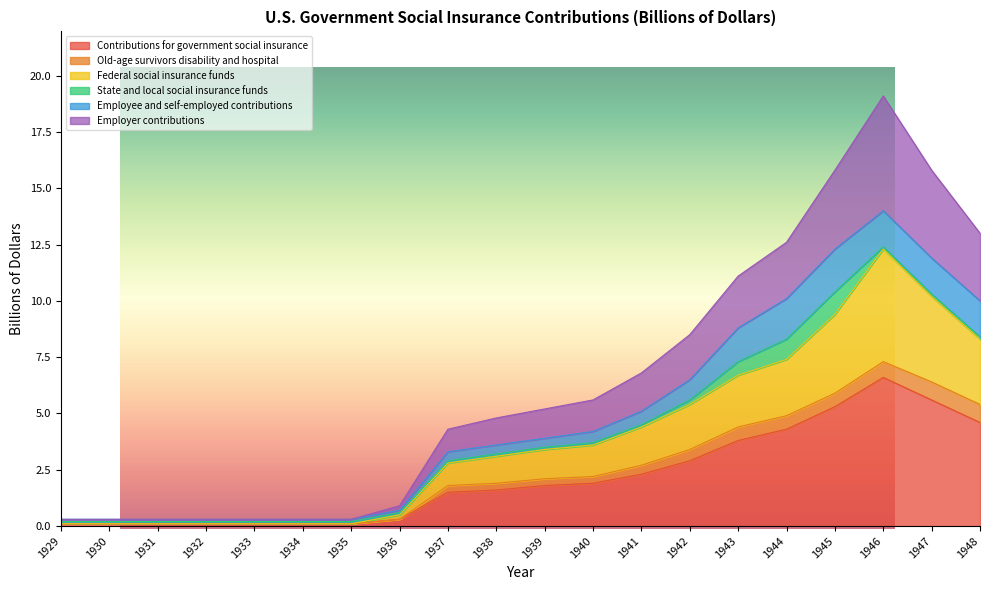

What is the minimum value for Federal social insurance funds?

0.1